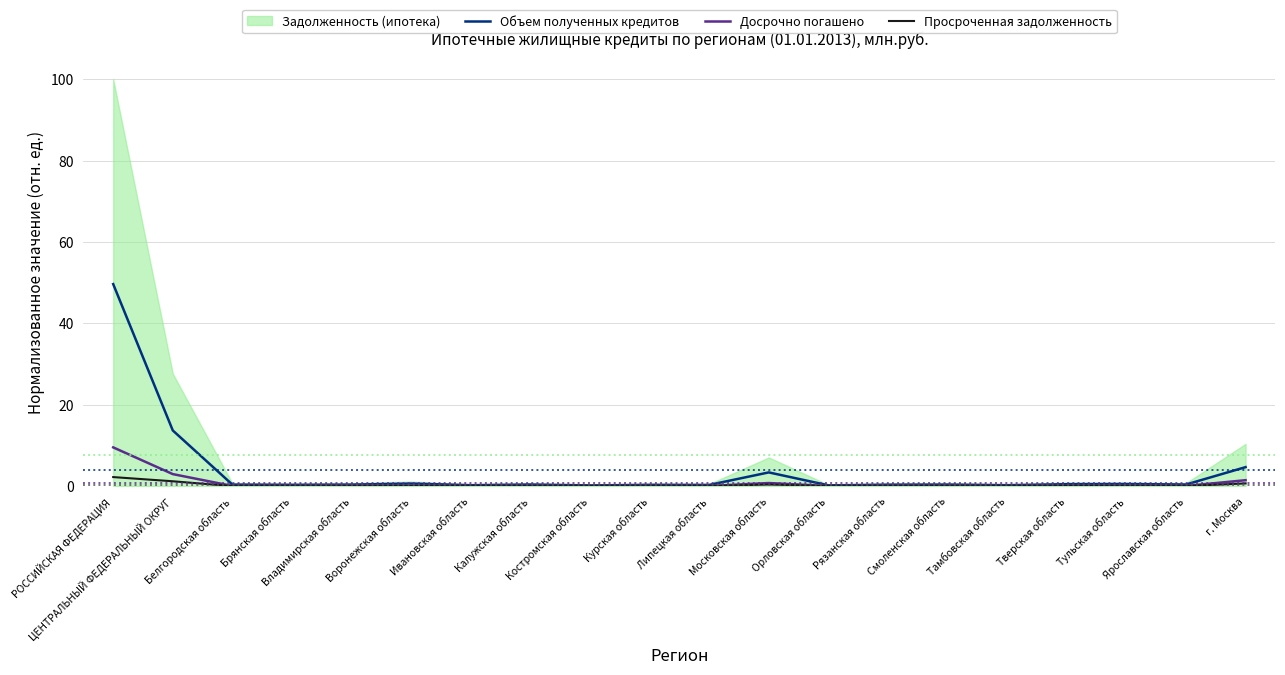

Which has a higher value, Костромская область or Белгородская область?

Белгородская область